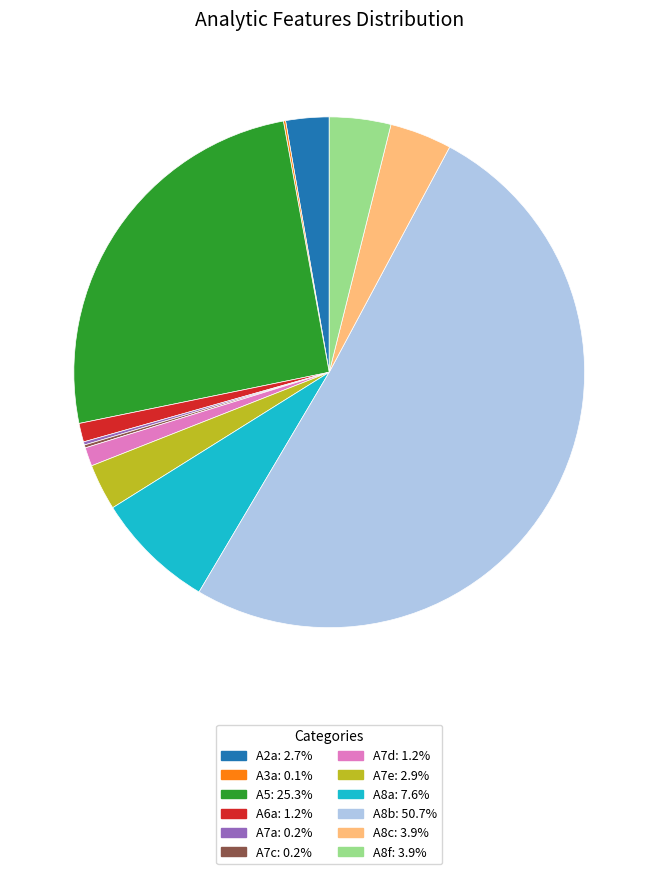

Is it true that A7d is 13% of the pie?

False